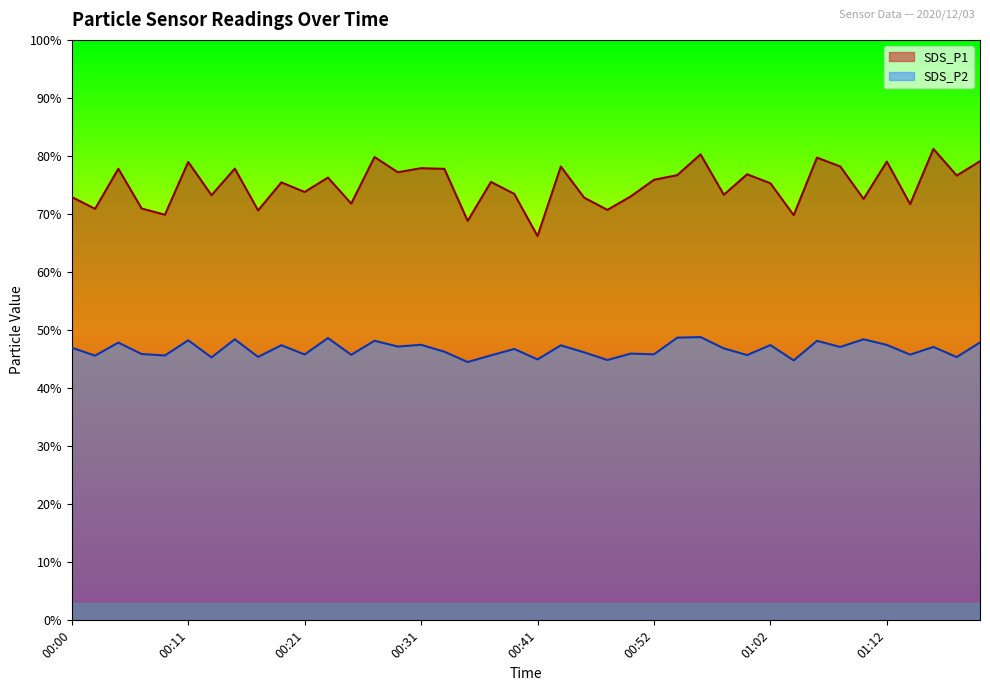

What is the maximum value shown in the chart?

81.2